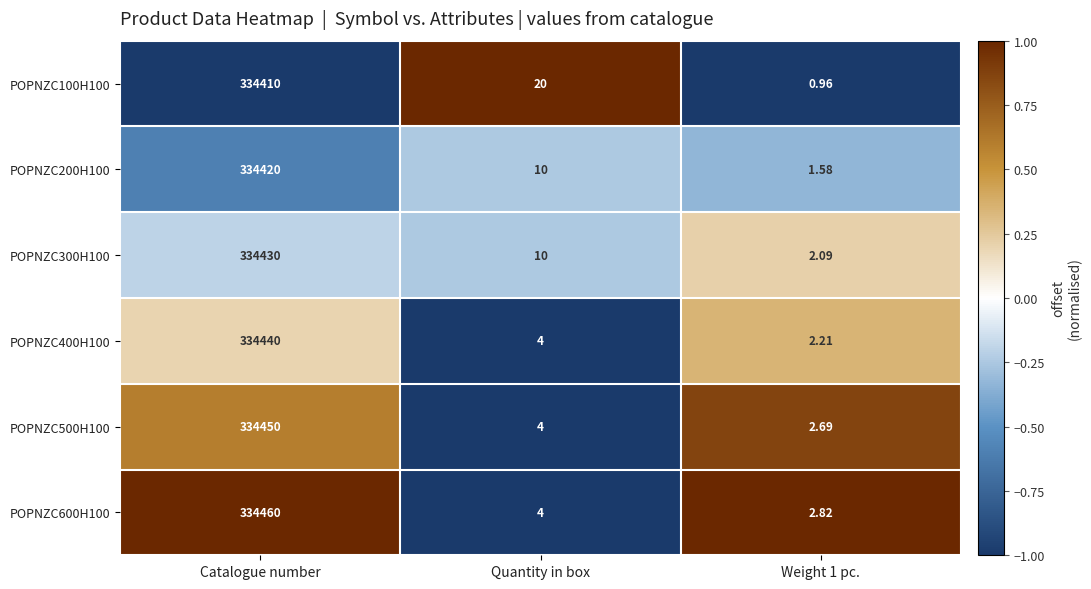

What is the difference between the highest and lowest values at Quantity in box?

16.0